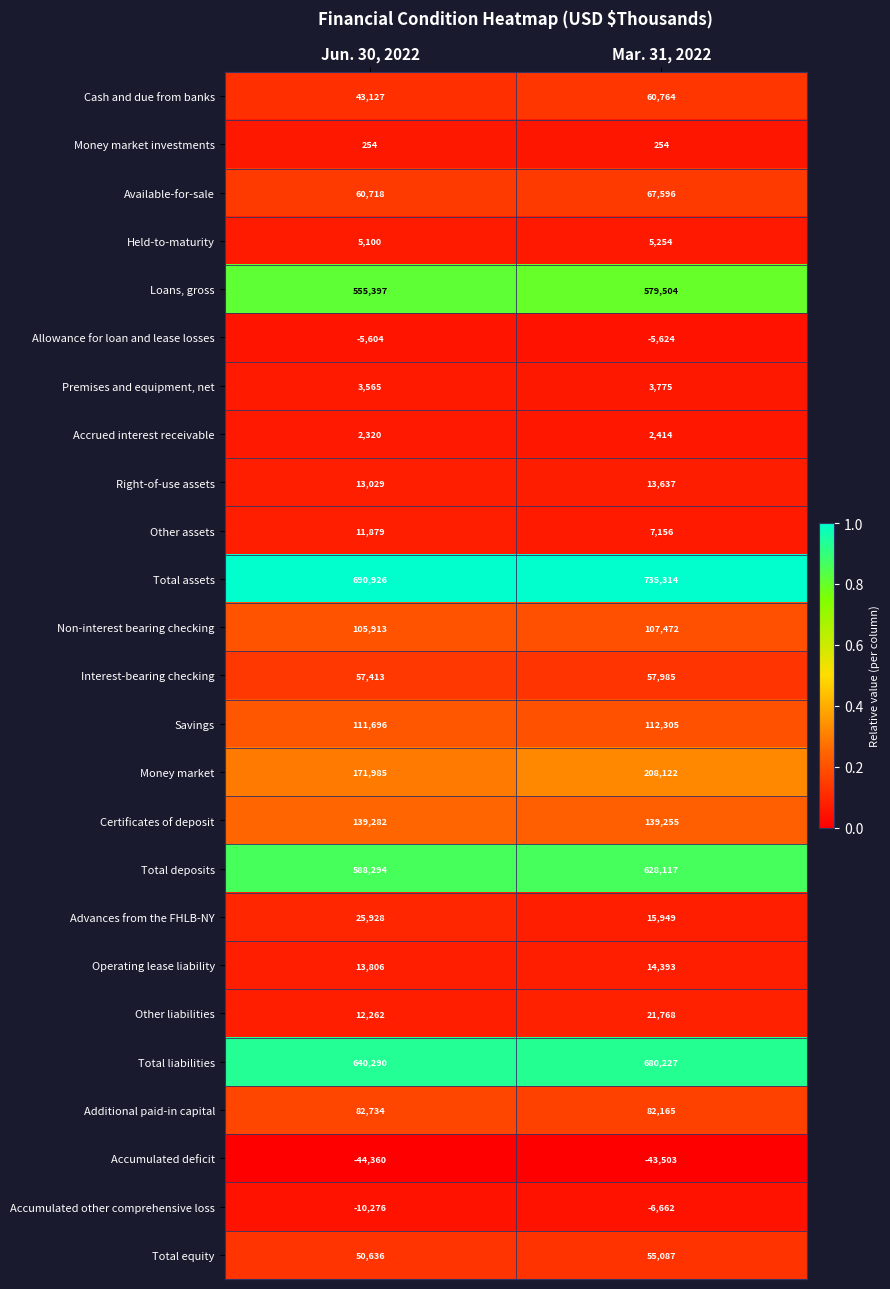

Is it true that Held-to-maturity equals 5100 at Jun. 30, 2022?

True